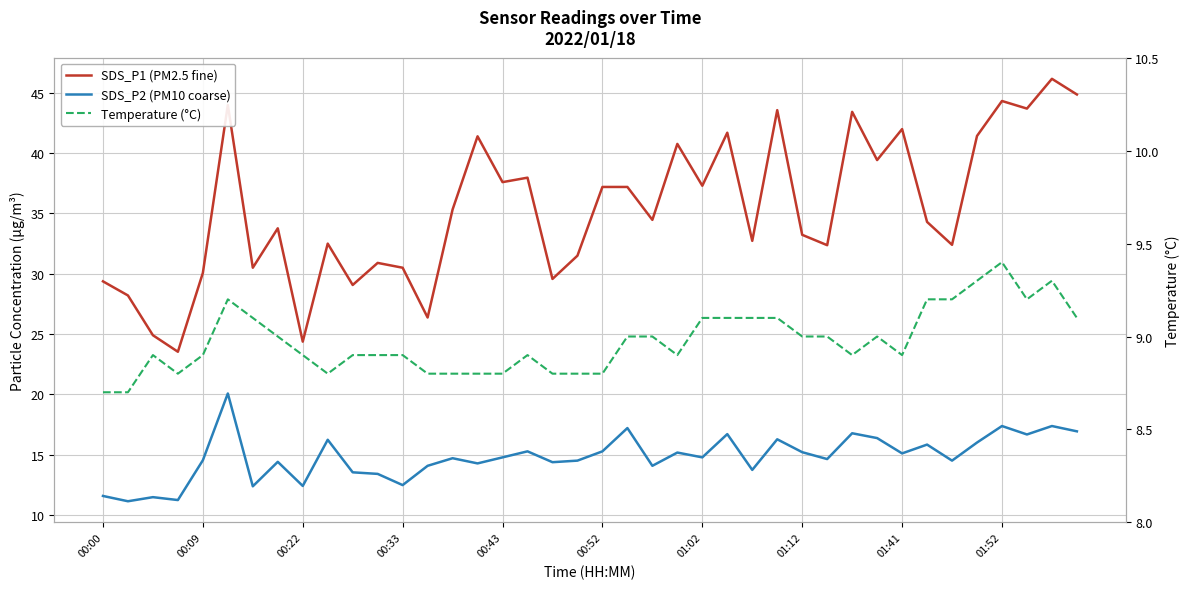

How many values in the SDS_P1 (PM2.5 fine) series are below 34?

19